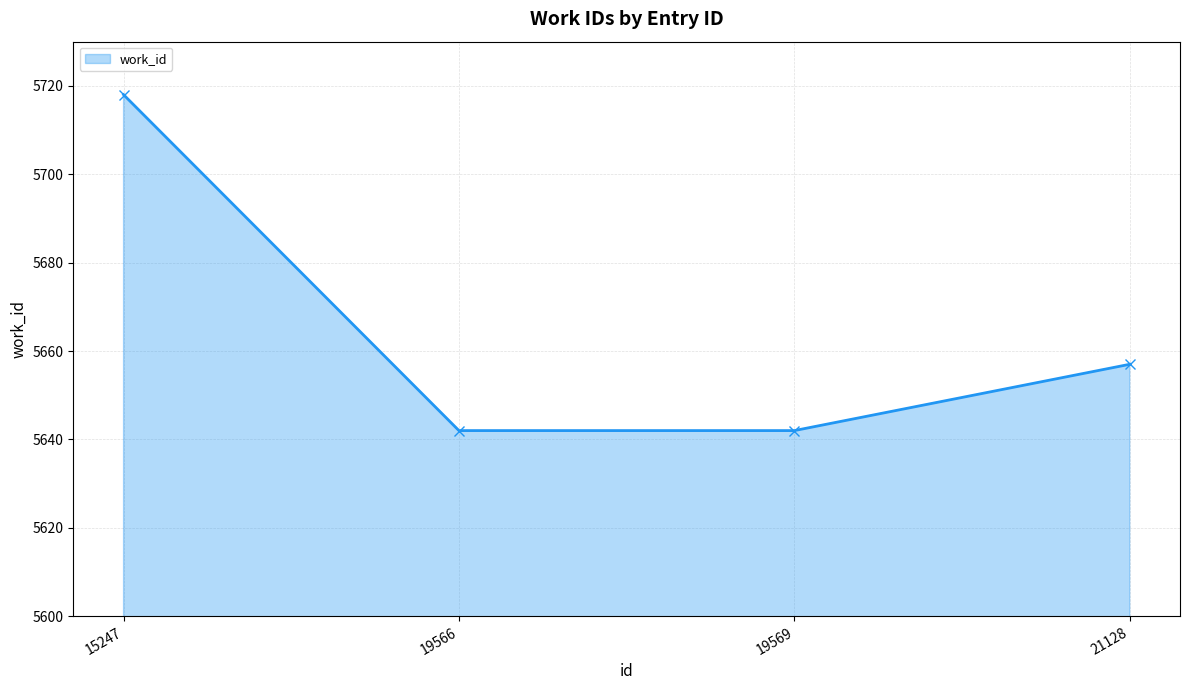

Does the chart have visible grid lines?

Yes